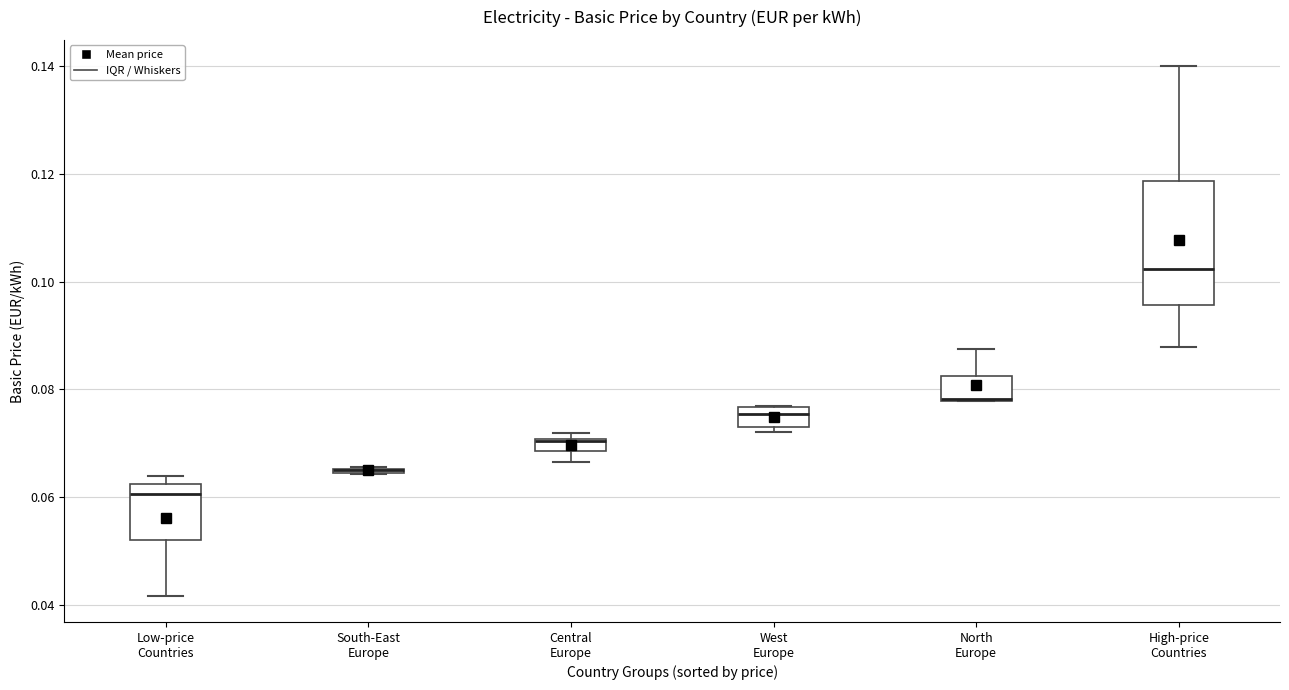

Comparing the boxes themselves (not the whiskers), which one is the tallest?

High-price Countries